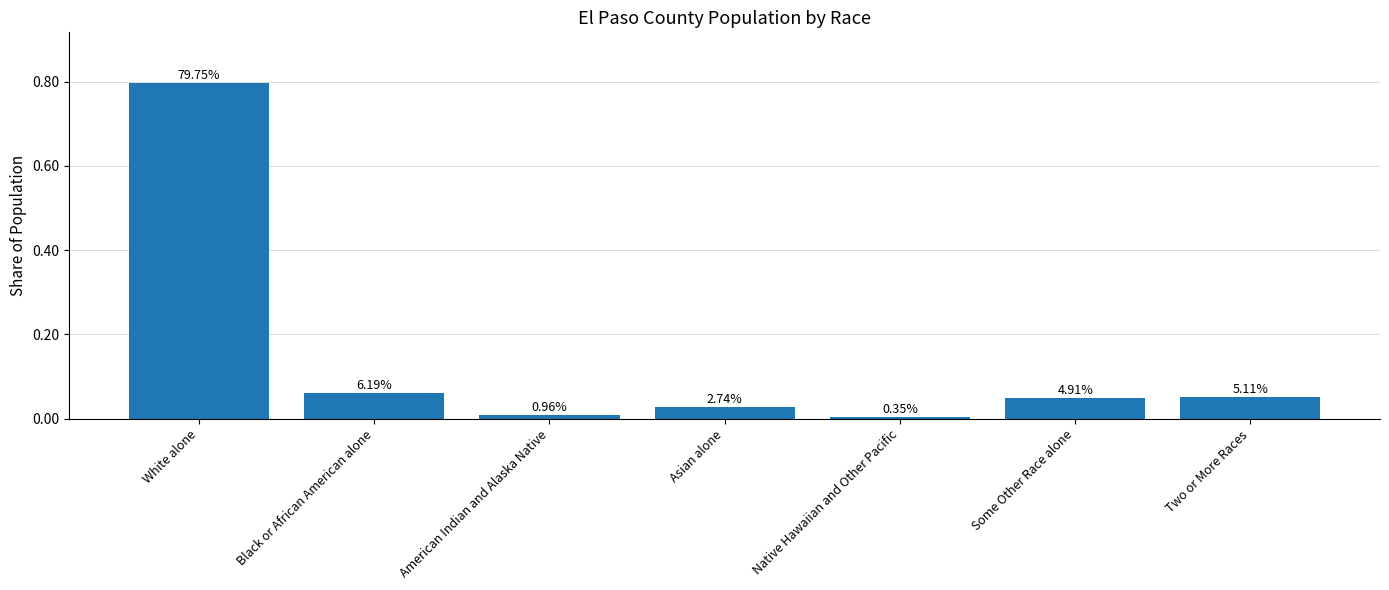

The value at Some Other Race alone is 0.0. True or false?

False